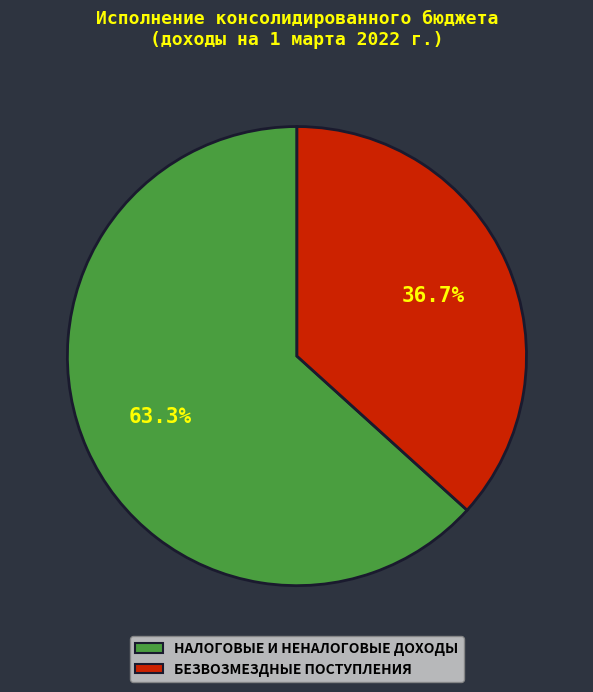

What percentage is NOT represented by БЕЗВОЗМЕЗДНЫЕ ПОСТУПЛЕНИЯ?

63.3%